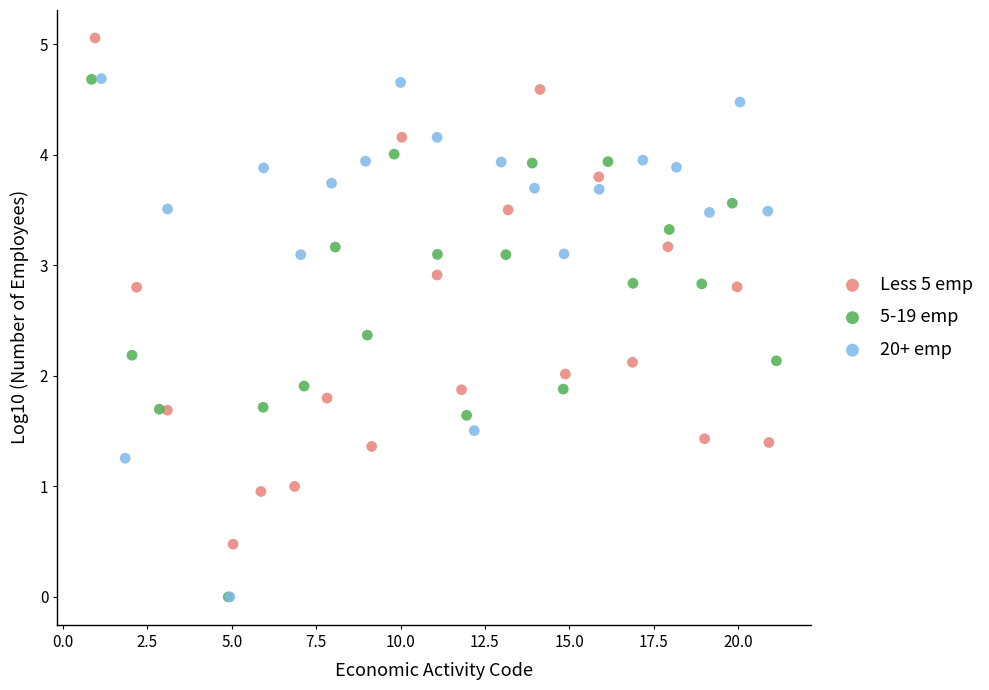

Which series contains the highest Y value?

Less 5 emp